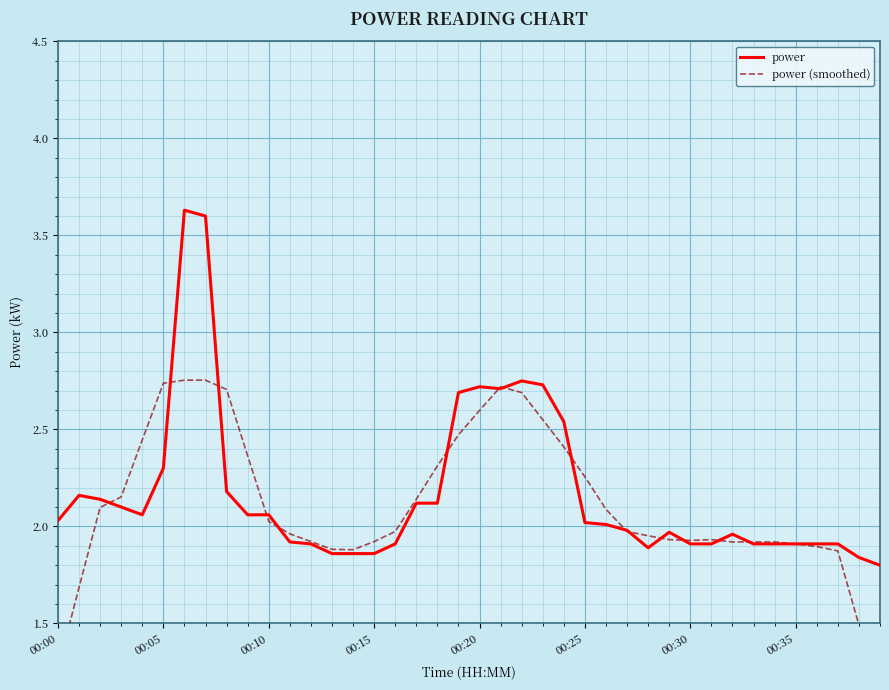

Rank the series by their average value, from lowest to highest.

power (smoothed), power